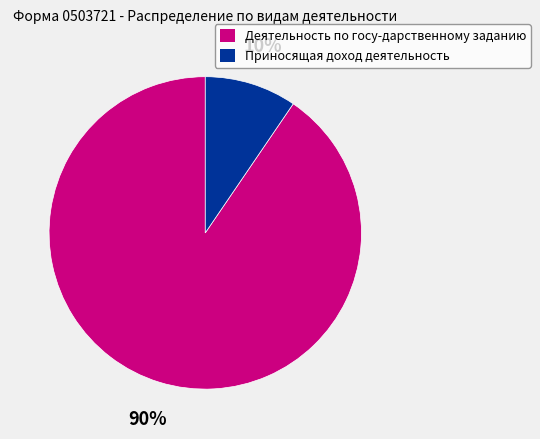

The Деятельность по госу-дарственному заданию slice represents 90% of the pie. True or false?

True